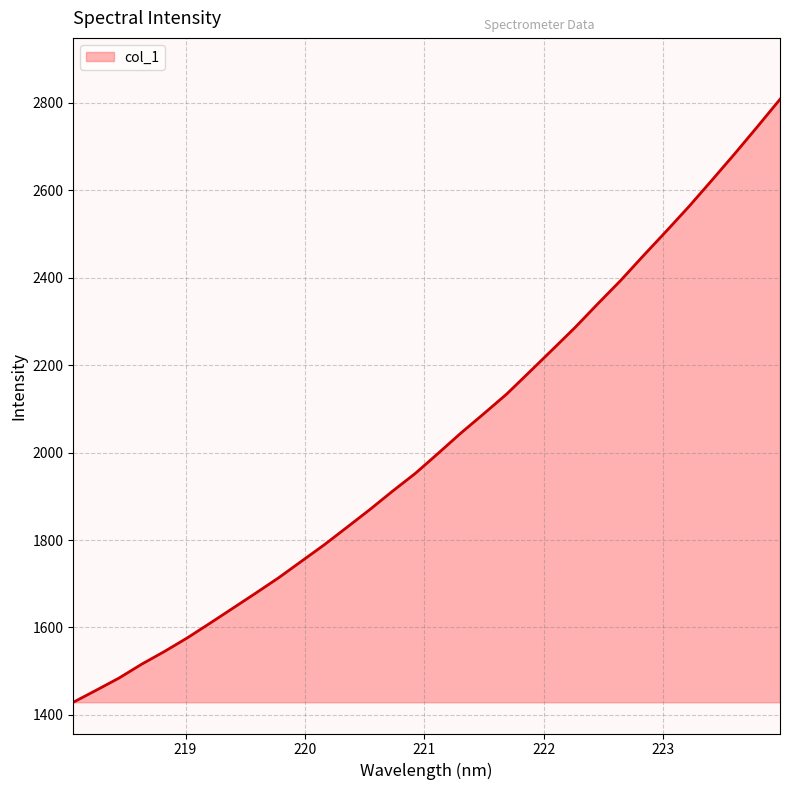

What is the difference between the maximum and minimum values?

1379.2